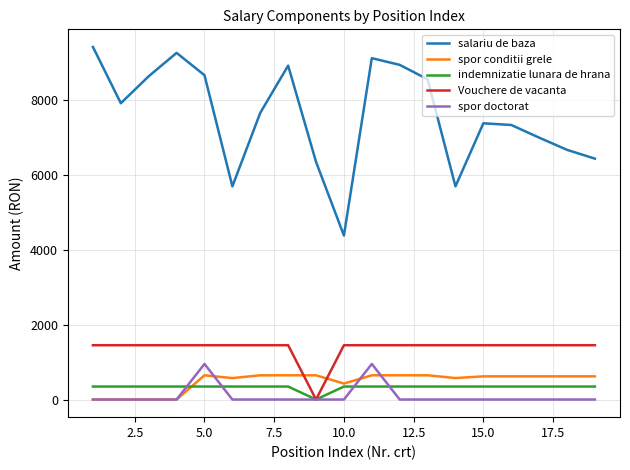

True or false: salariu de baza and spor conditii grele intersect in this chart.

False